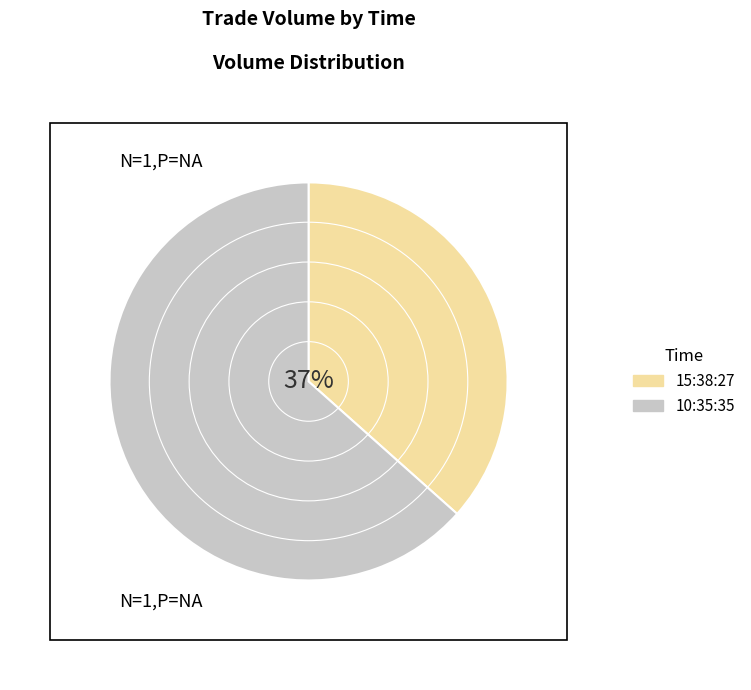

How many segments does this pie chart have?

2